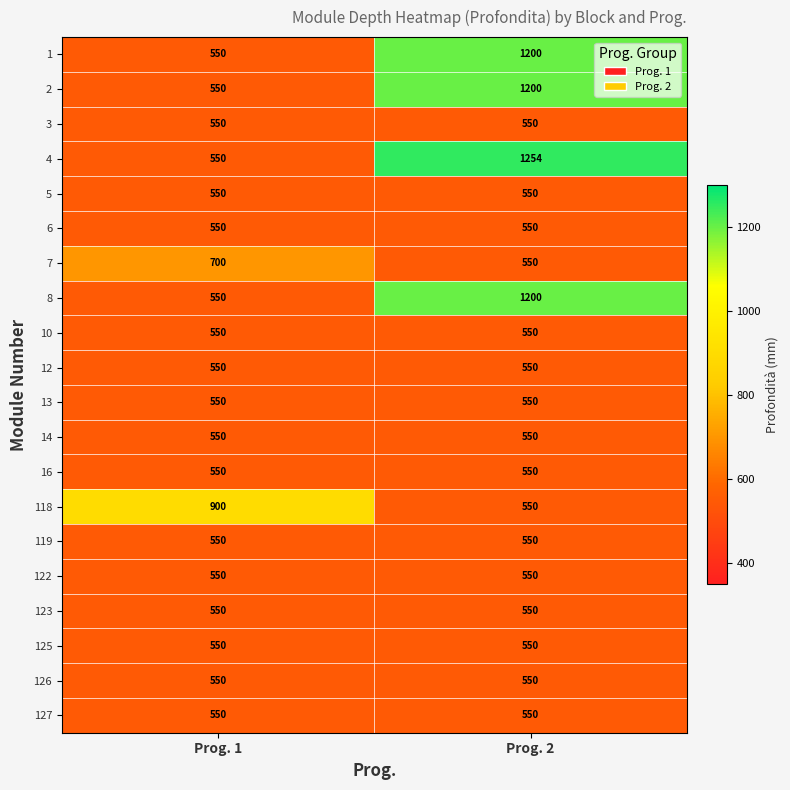

What is the average value of the 6 series?

550